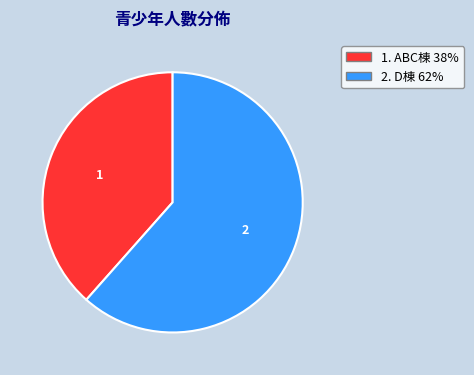

Is it true that 2. D棟 62% is 62% of the pie?

True